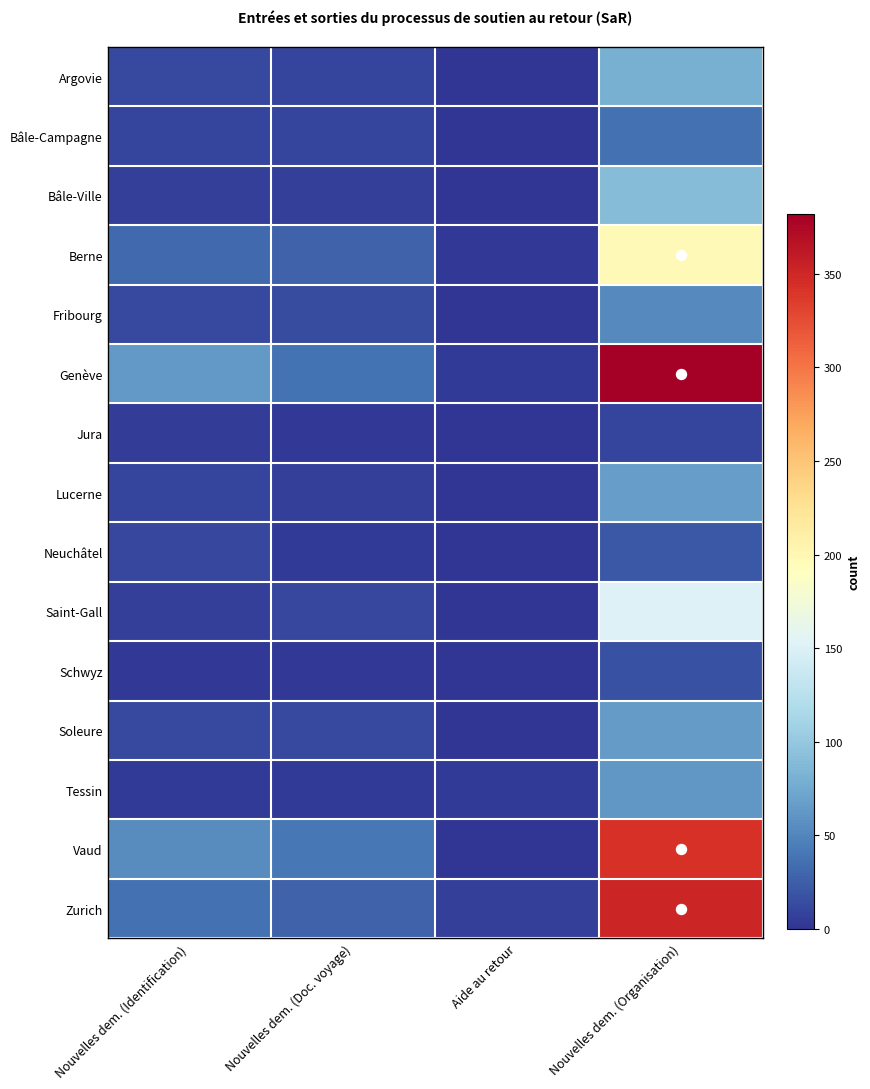

Reading right to left, what are all the values shown in this chart?

Argovie: Nouvelles dem. (Organisation)=80	Aide au retour=0	Nouvelles dem. (Doc. voyage)=9	Nouvelles dem. (Identification)=13
Bâle-Campagne: Nouvelles dem. (Organisation)=37	Aide au retour=0	Nouvelles dem. (Doc. voyage)=10	Nouvelles dem. (Identification)=10
Bâle-Ville: Nouvelles dem. (Organisation)=90	Aide au retour=0	Nouvelles dem. (Doc. voyage)=6	Nouvelles dem. (Identification)=7
Berne: Nouvelles dem. (Organisation)=197	Aide au retour=2	Nouvelles dem. (Doc. voyage)=27	Nouvelles dem. (Identification)=32
Fribourg: Nouvelles dem. (Organisation)=53	Aide au retour=0	Nouvelles dem. (Doc. voyage)=14	Nouvelles dem. (Identification)=13
Genève: Nouvelles dem. (Organisation)=382	Aide au retour=4	Nouvelles dem. (Doc. voyage)=38	Nouvelles dem. (Identification)=64
Jura: Nouvelles dem. (Organisation)=10	Aide au retour=0	Nouvelles dem. (Doc. voyage)=2	Nouvelles dem. (Identification)=5
Lucerne: Nouvelles dem. (Organisation)=67	Aide au retour=0	Nouvelles dem. (Doc. voyage)=7	Nouvelles dem. (Identification)=9
Neuchâtel: Nouvelles dem. (Organisation)=21	Aide au retour=0	Nouvelles dem. (Doc. voyage)=4	Nouvelles dem. (Identification)=11
Saint-Gall: Nouvelles dem. (Organisation)=151	Aide au retour=1	Nouvelles dem. (Doc. voyage)=11	Nouvelles dem. (Identification)=6
Schwyz: Nouvelles dem. (Organisation)=17	Aide au retour=0	Nouvelles dem. (Doc. voyage)=2	Nouvelles dem. (Identification)=2
Soleure: Nouvelles dem. (Organisation)=65	Aide au retour=0	Nouvelles dem. (Doc. voyage)=12	Nouvelles dem. (Identification)=13
Tessin: Nouvelles dem. (Organisation)=62	Aide au retour=3	Nouvelles dem. (Doc. voyage)=3	Nouvelles dem. (Identification)=4
Vaud: Nouvelles dem. (Organisation)=342	Aide au retour=0	Nouvelles dem. (Doc. voyage)=41	Nouvelles dem. (Identification)=54
Zurich: Nouvelles dem. (Organisation)=352	Aide au retour=6	Nouvelles dem. (Doc. voyage)=28	Nouvelles dem. (Identification)=37